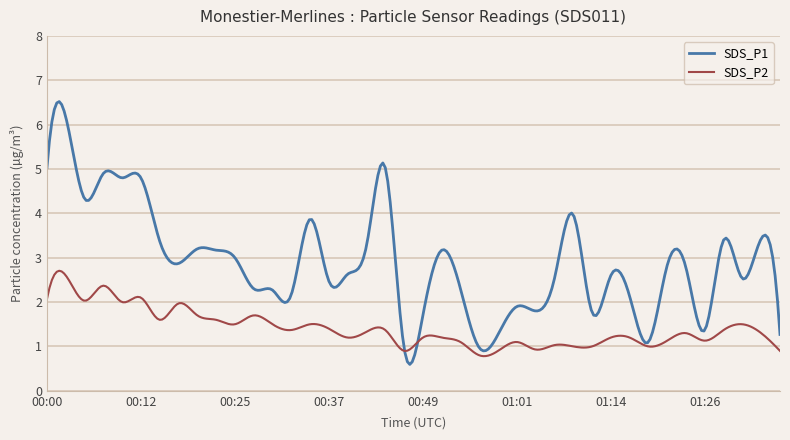

True or false: SDS_P1 and SDS_P2 intersect in this chart.

True